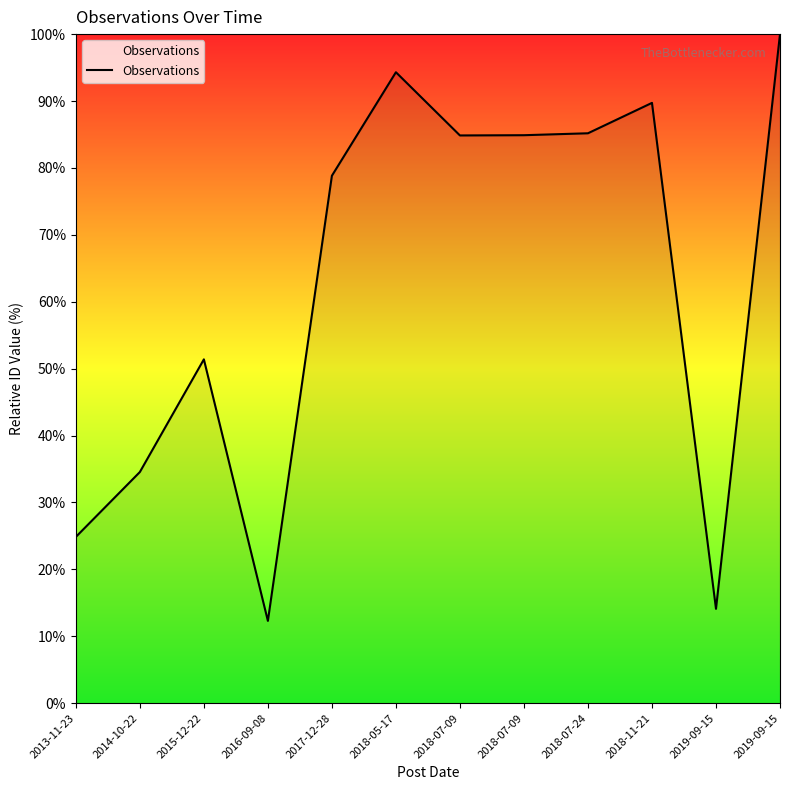

Which label corresponds to the largest value in the chart?

2019-09-15